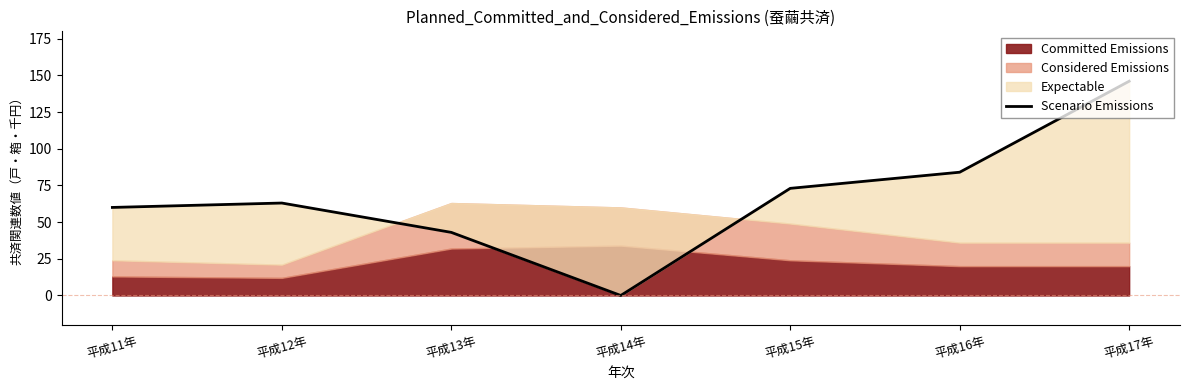

Reading left to right, what are all the values shown in this chart?

平成11年=60	平成12年=63	平成13年=43	平成14年=0	平成15年=73	平成16年=84	平成17年=146